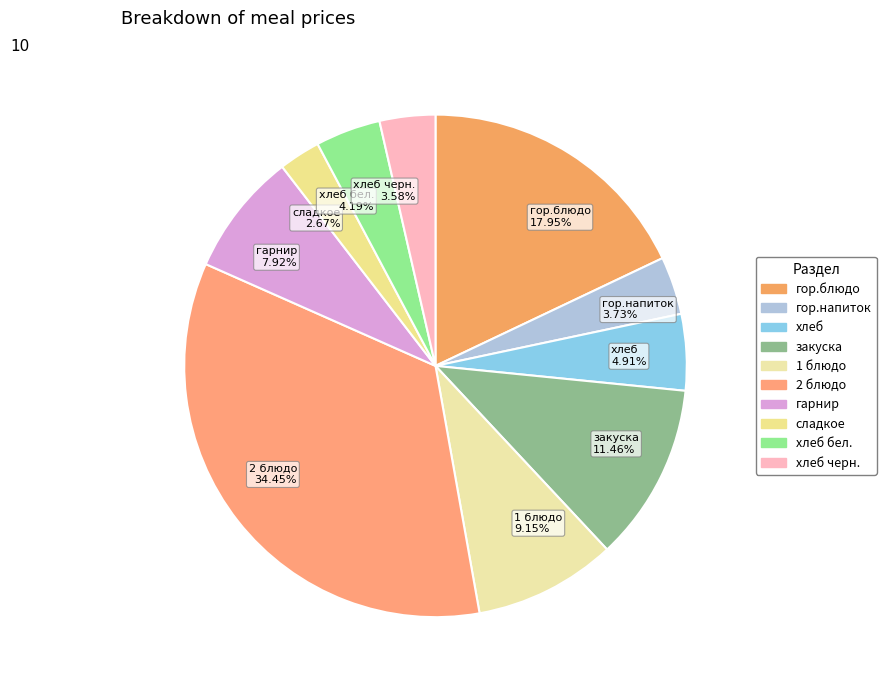

How many slices are in this pie chart?

10